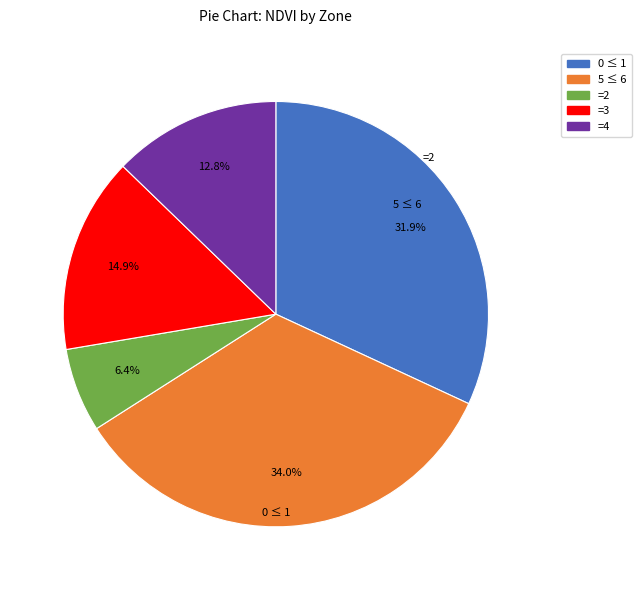

How many slices are in this pie chart?

5